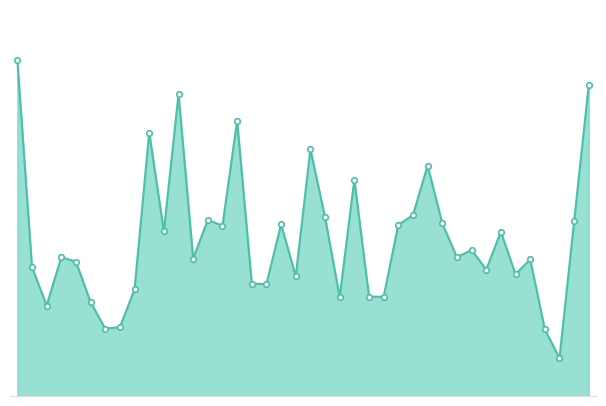

Is this an area chart (filled region under the line)?

Yes